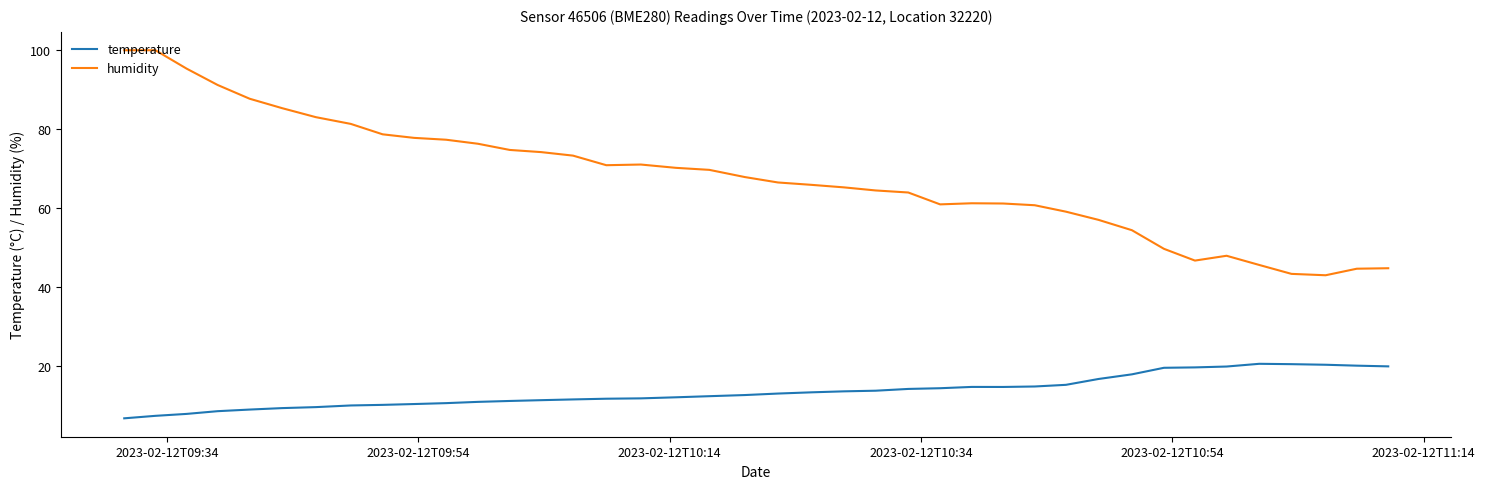

What is the minimum value for humidity?

43.0